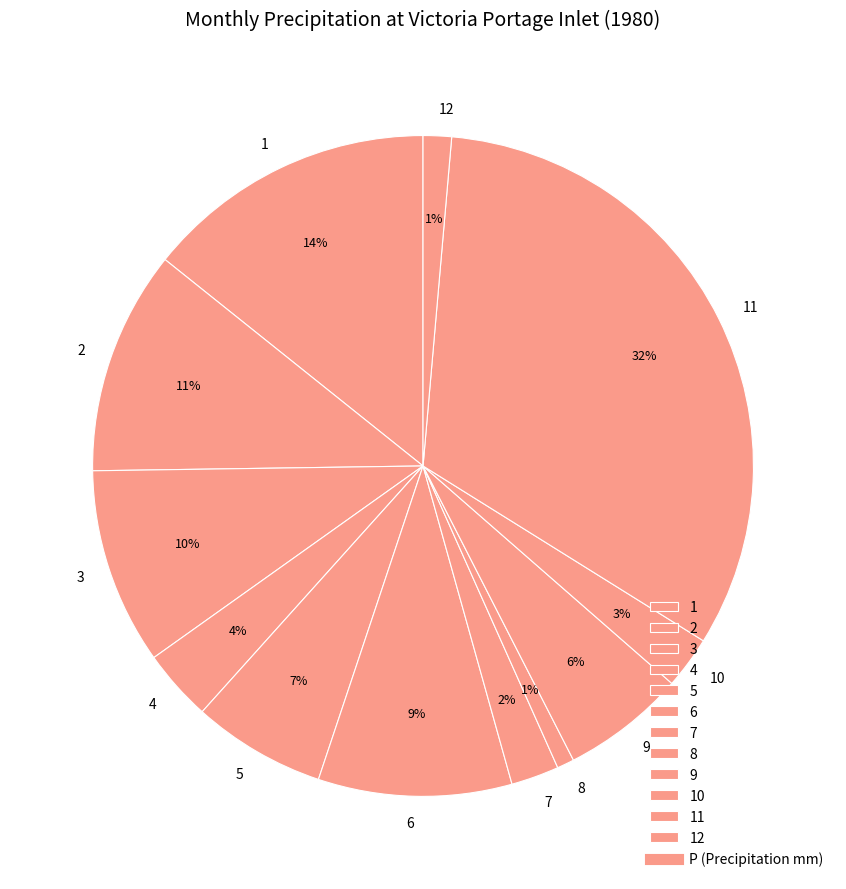

To the nearest percent, what portion does 3 represent?

10%